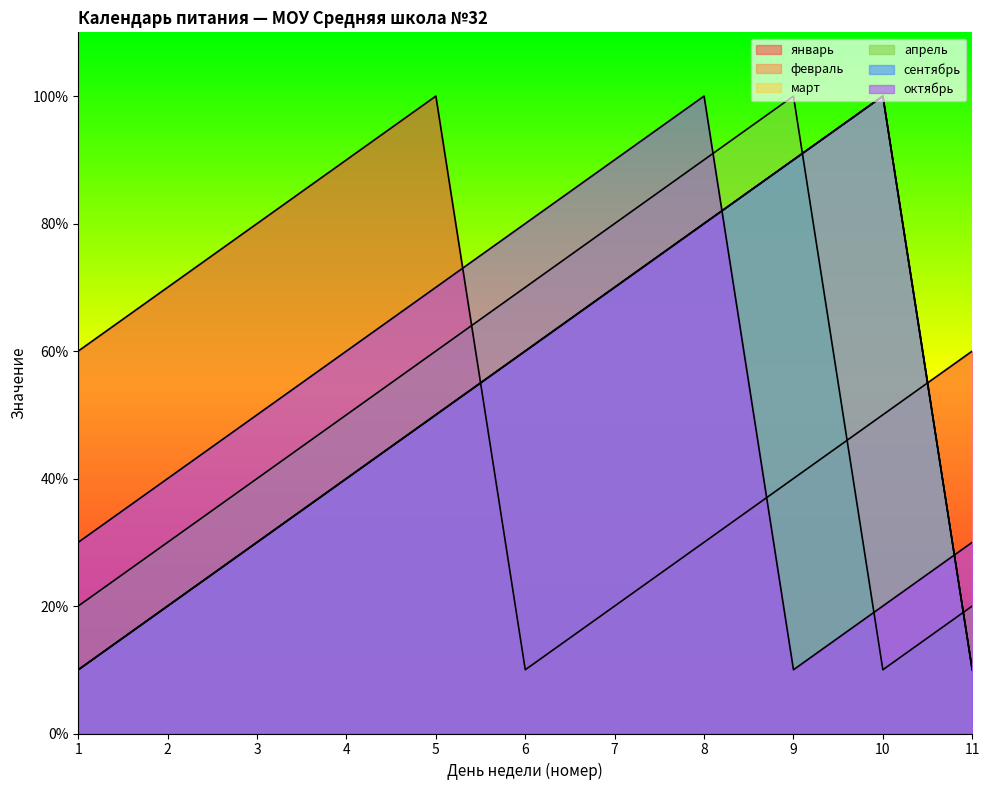

List the series in order of their peak value, lowest first.

январь, февраль, март, апрель, сентябрь, октябрь